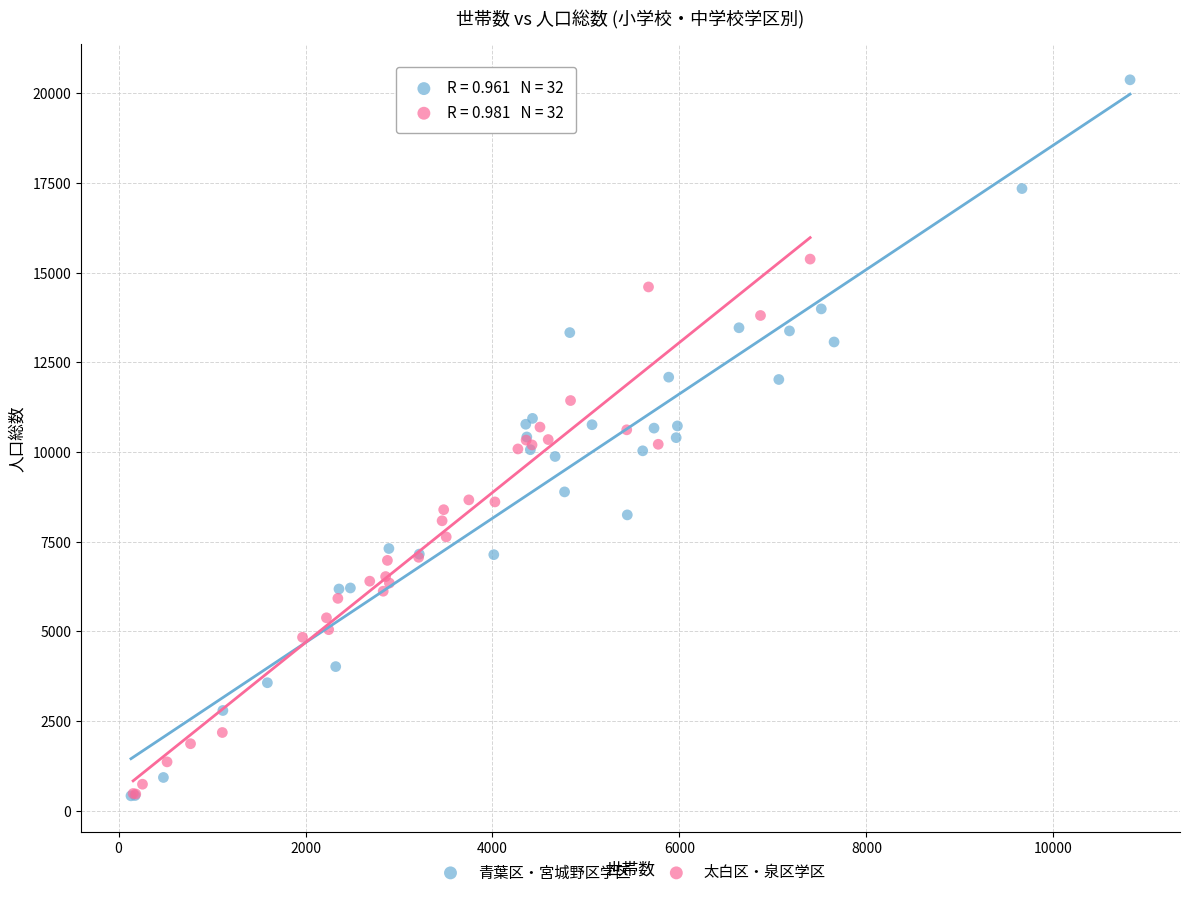

Which series has the largest Y range (max minus min)?

青葉区・宮城野区学区